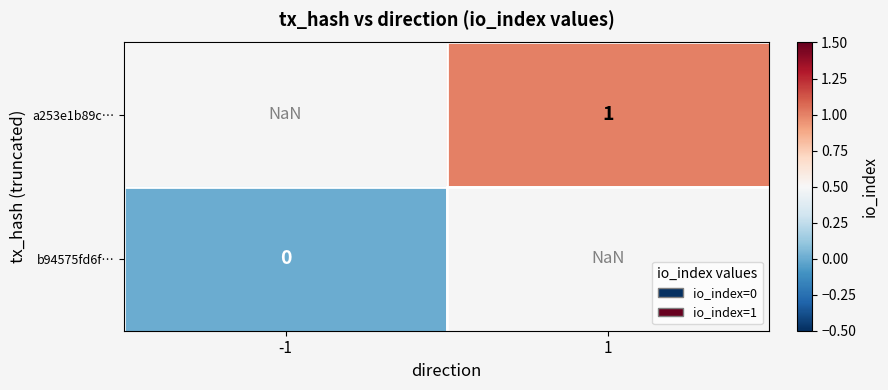

What is the maximum value shown in the chart?

1.0